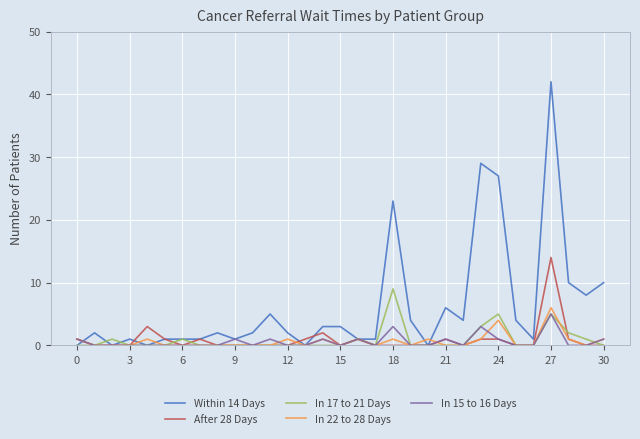

What is the maximum value shown in the chart?

42